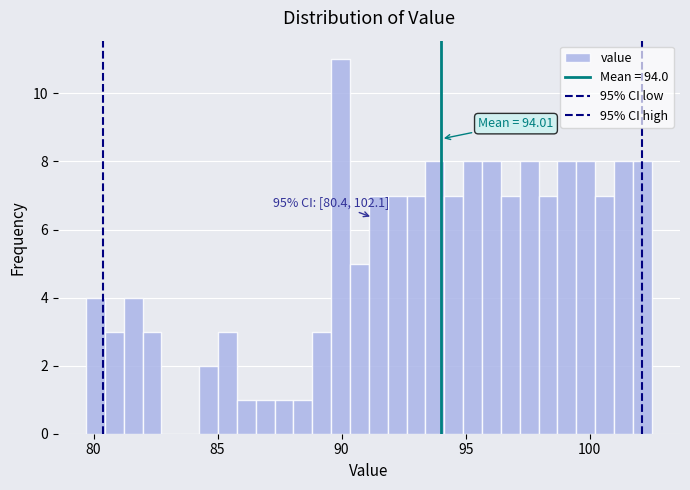

Read against the x-axis, roughly where is the centre of the tallest bar?

90.0